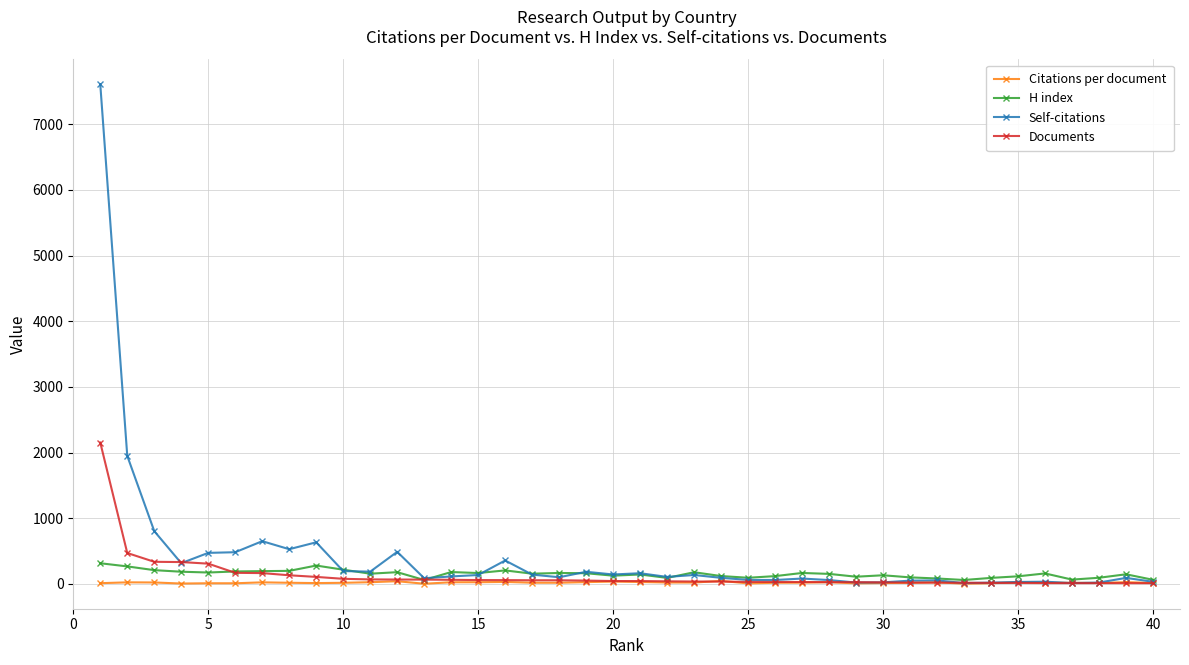

What is the lowest value of the Documents series?

11.0